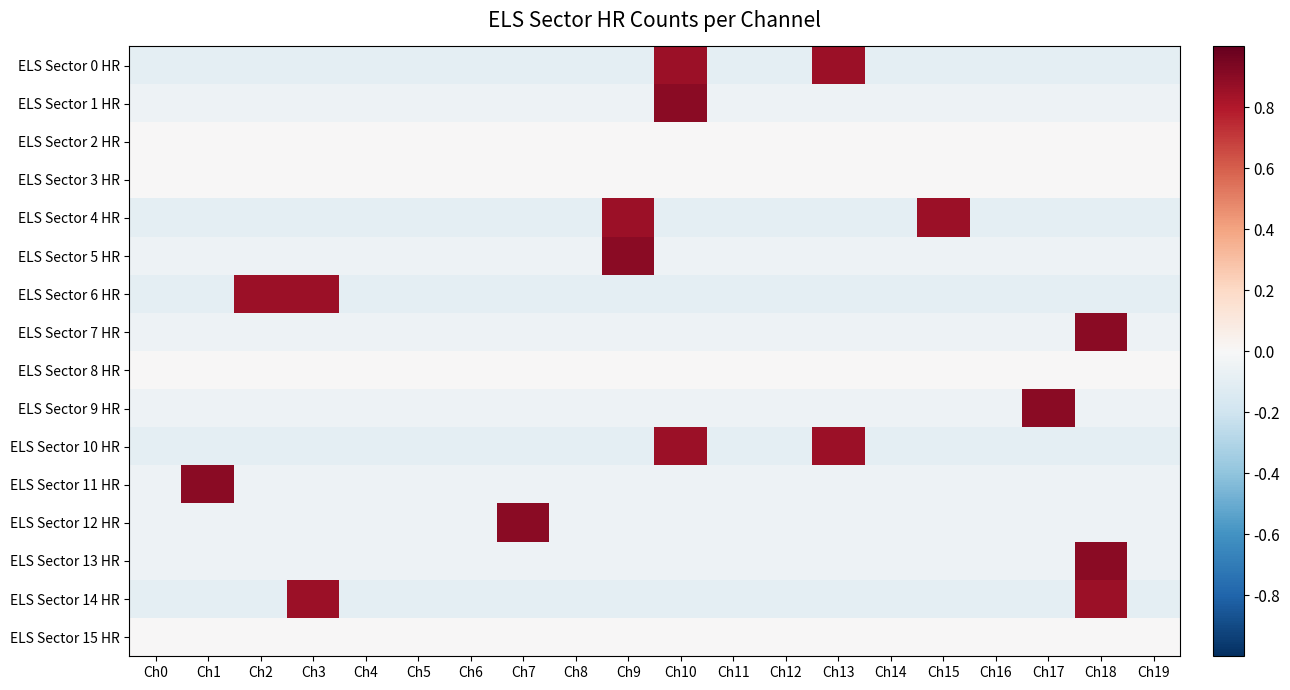

Which series changed the most between Ch3 and Ch6?

ELS Sector 6 HR